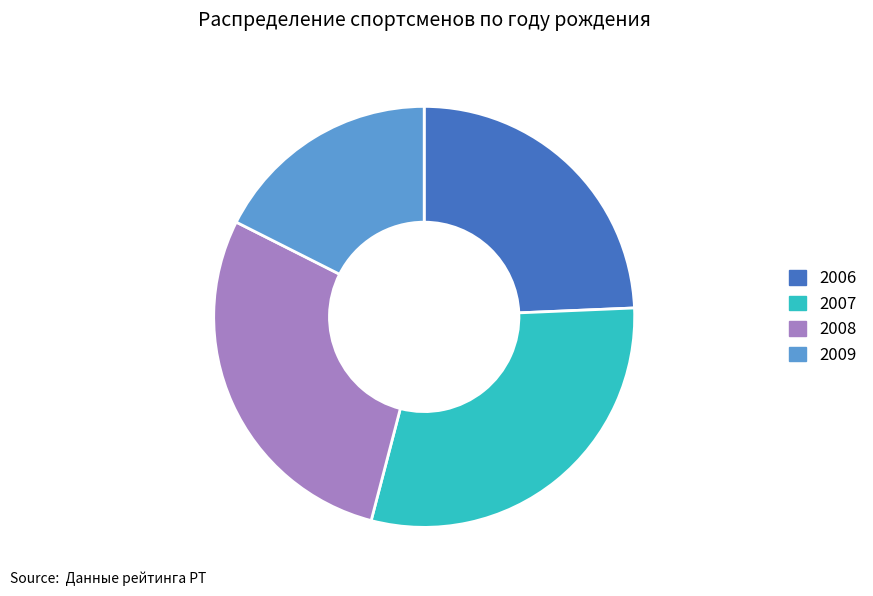

Does any single category account for the majority?

No